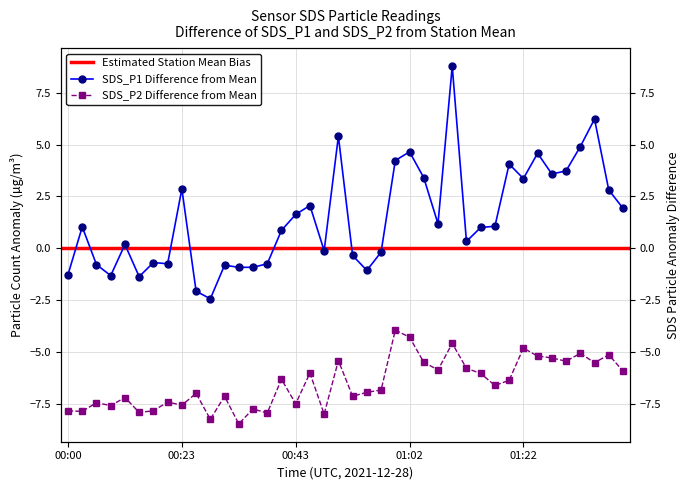

True or false: SDS_P2 and SDS_P1 cross at least once.

False